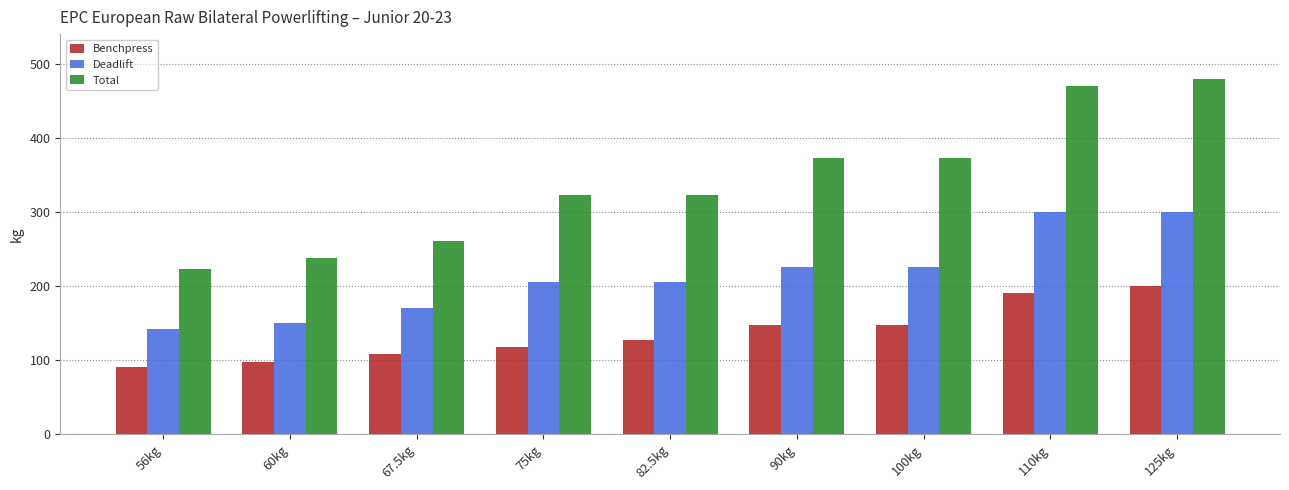

Is it true that Deadlift equals 325.7 at 100kg?

False